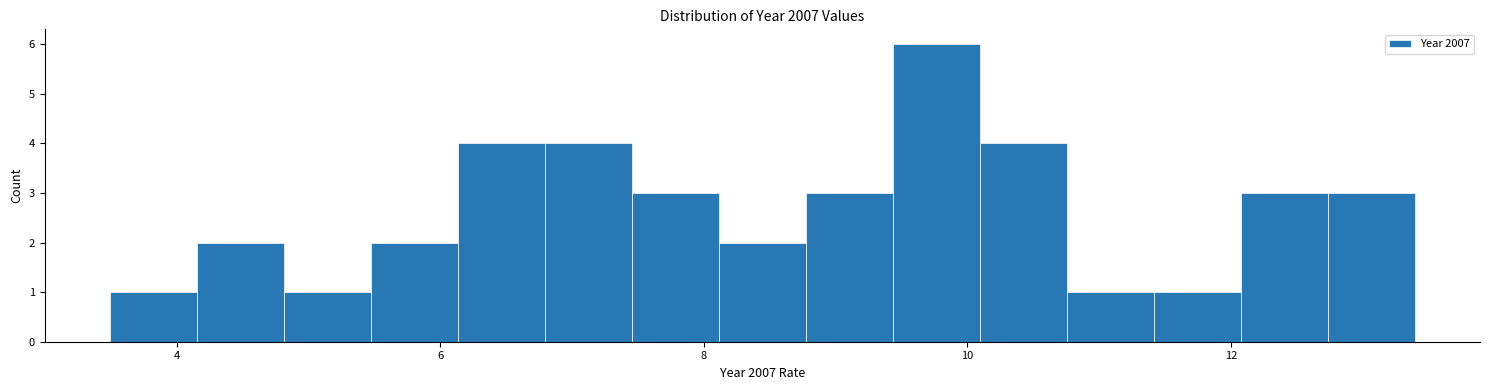

Read against the x-axis, roughly where is the centre of the tallest bar?

9.8